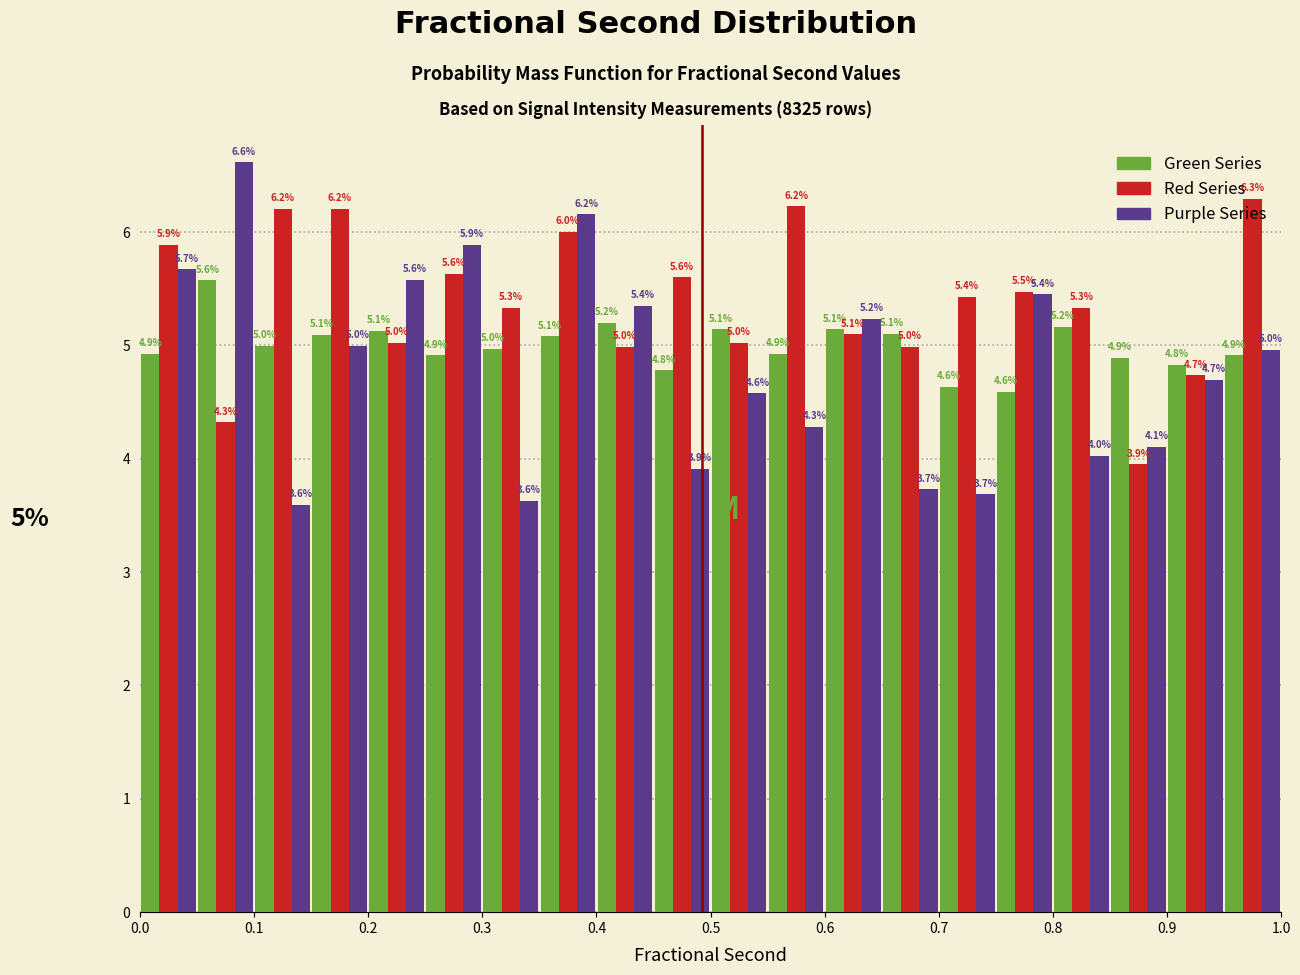

In the Purple Series series, which range on the x-axis has the tallest bar?

0.05 to 0.10